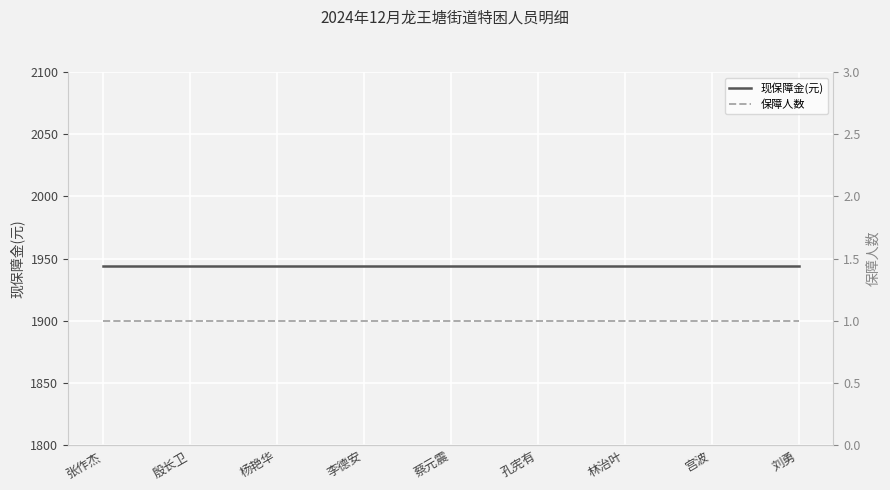

At which category is the sum across all series the highest?

张作杰